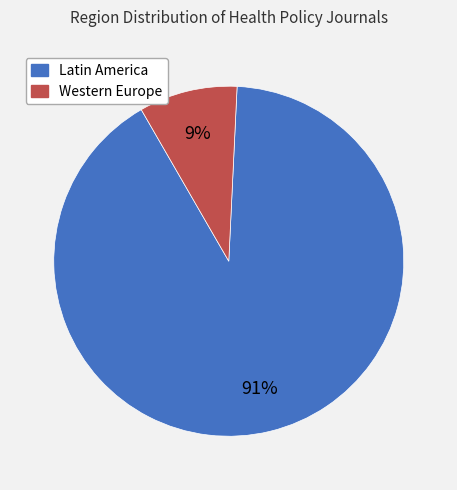

Do Western Europe and Latin America together represent more than half of the pie?

Yes